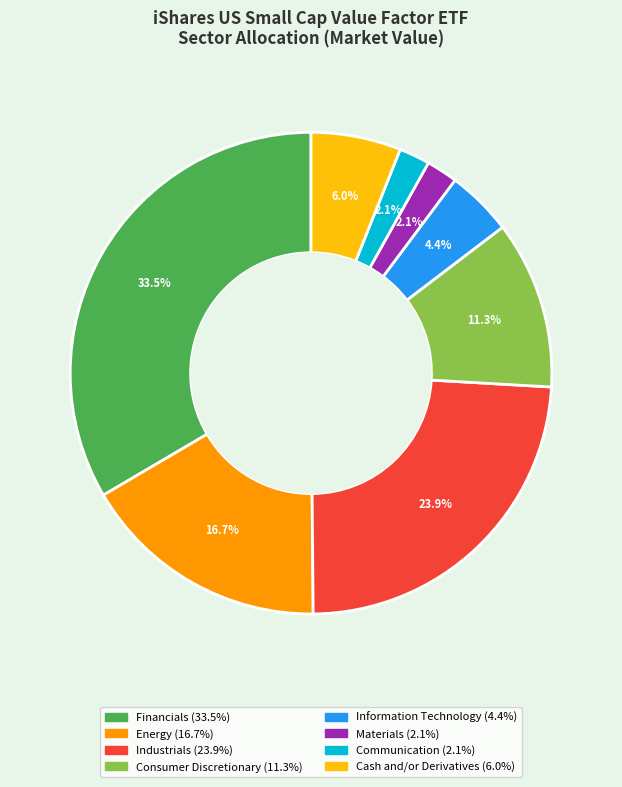

The Energy slice represents 31% of the pie. True or false?

False